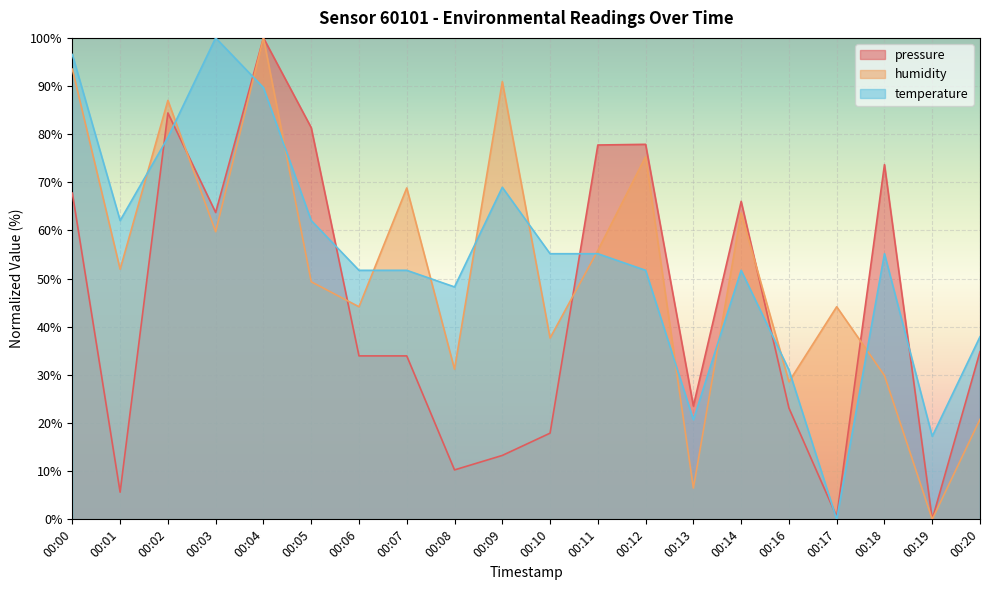

At which category does temperature reach its first local valley?

00:01